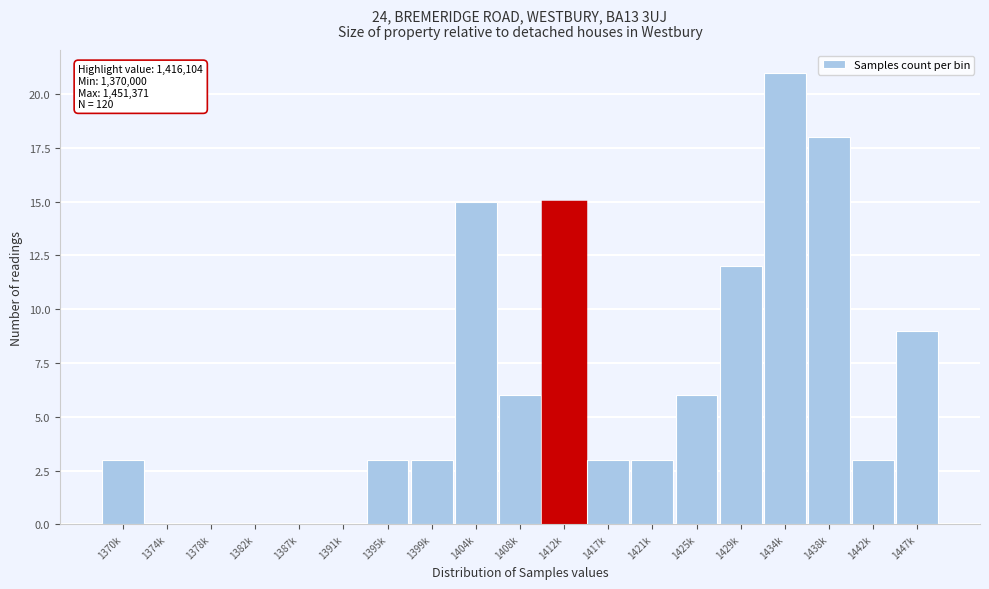

Reading left to right, list all the values displayed in this chart.

1370k=3	1374k=0	1378k=0	1382k=0	1387k=0	1391k=0	1395k=3	1399k=3	1404k=15	1408k=6	1412k=15	1417k=3	1421k=3	1425k=6	1429k=12	1434k=21	1438k=18	1442k=3	1447k=9